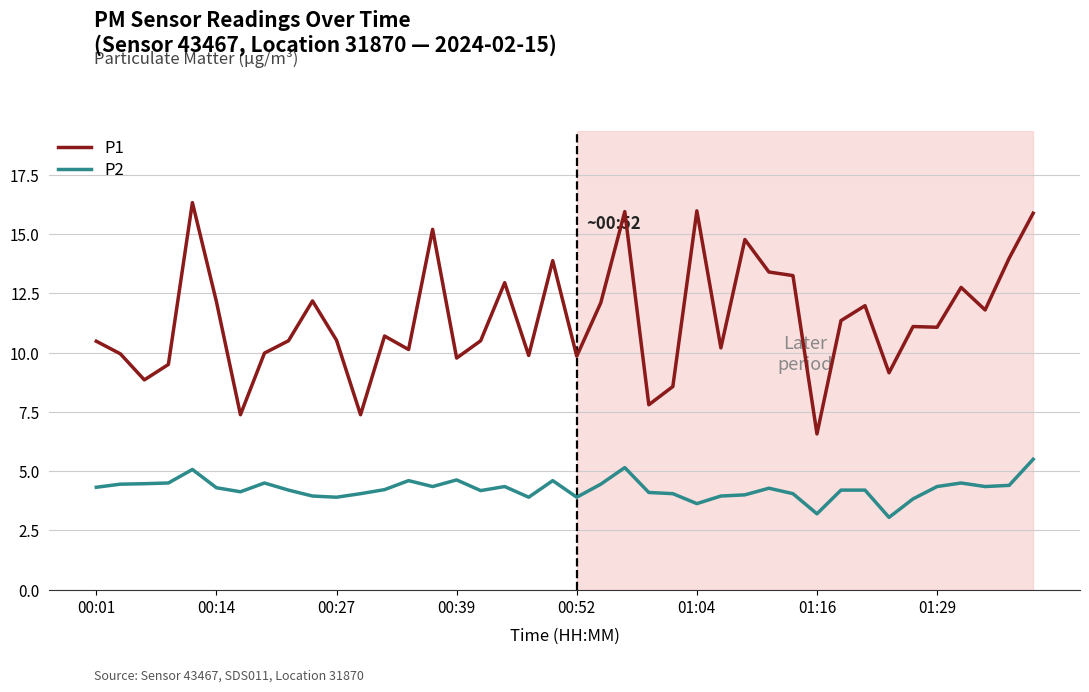

What is the difference between the maximum and minimum values in the P1 series?

9.8